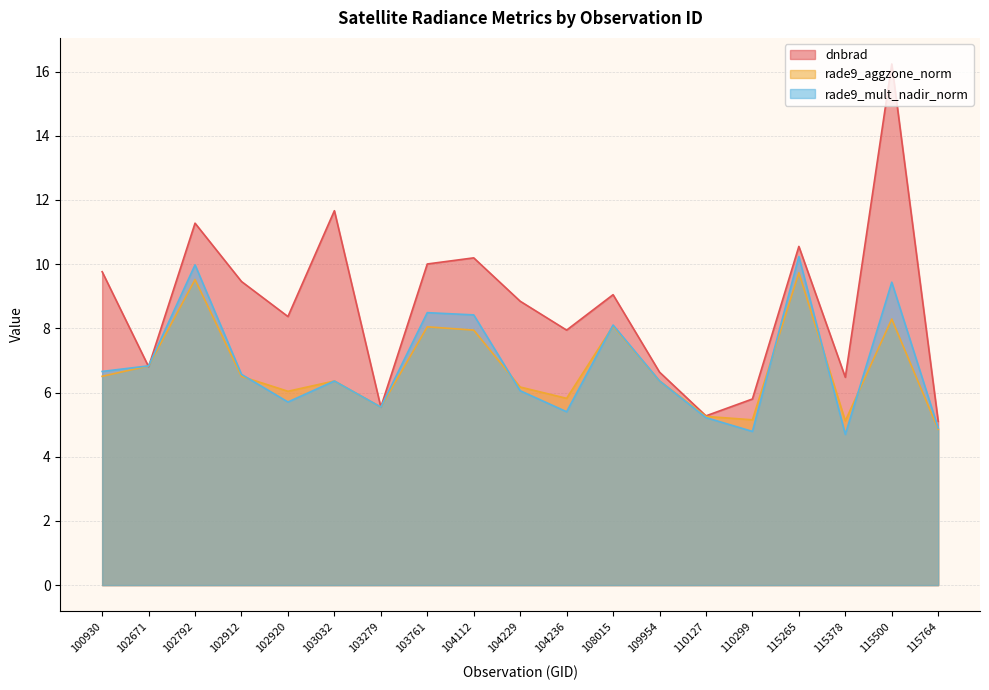

What is the value of the dnbrad point at the 14th from the left?

5.3